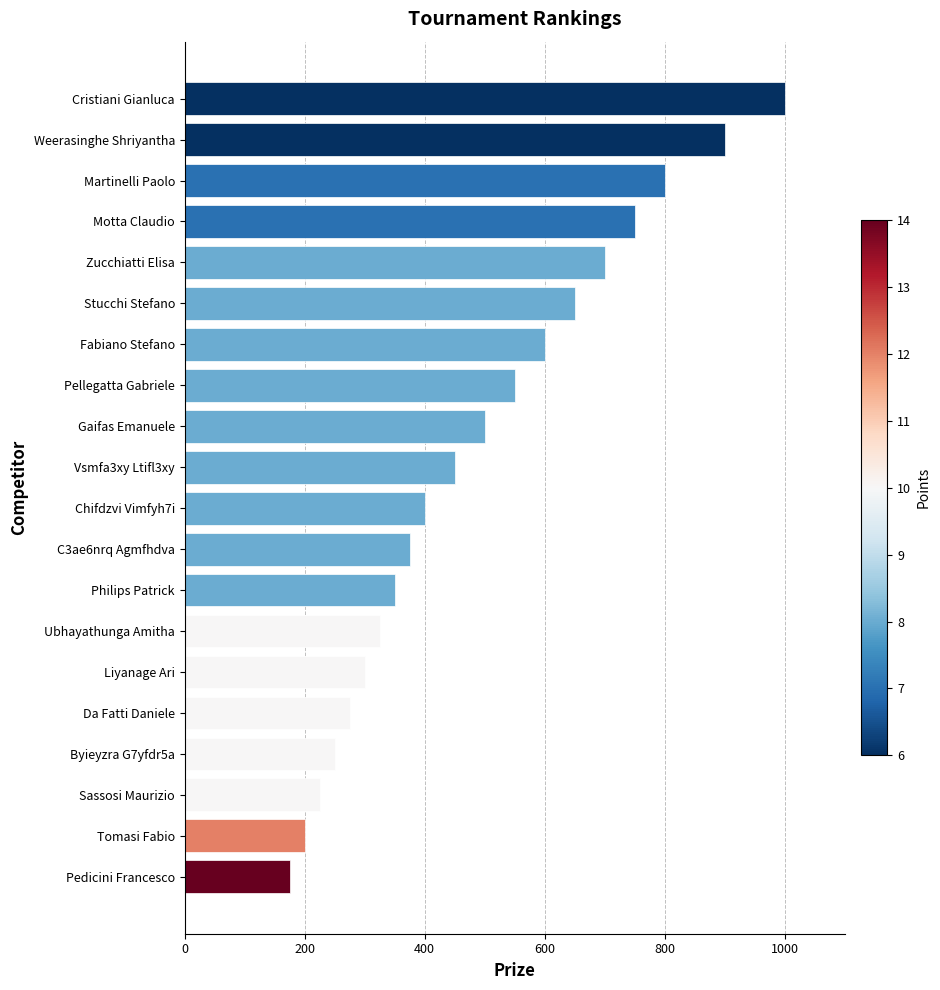

What value does the data have at Da Fatti Daniele?

275